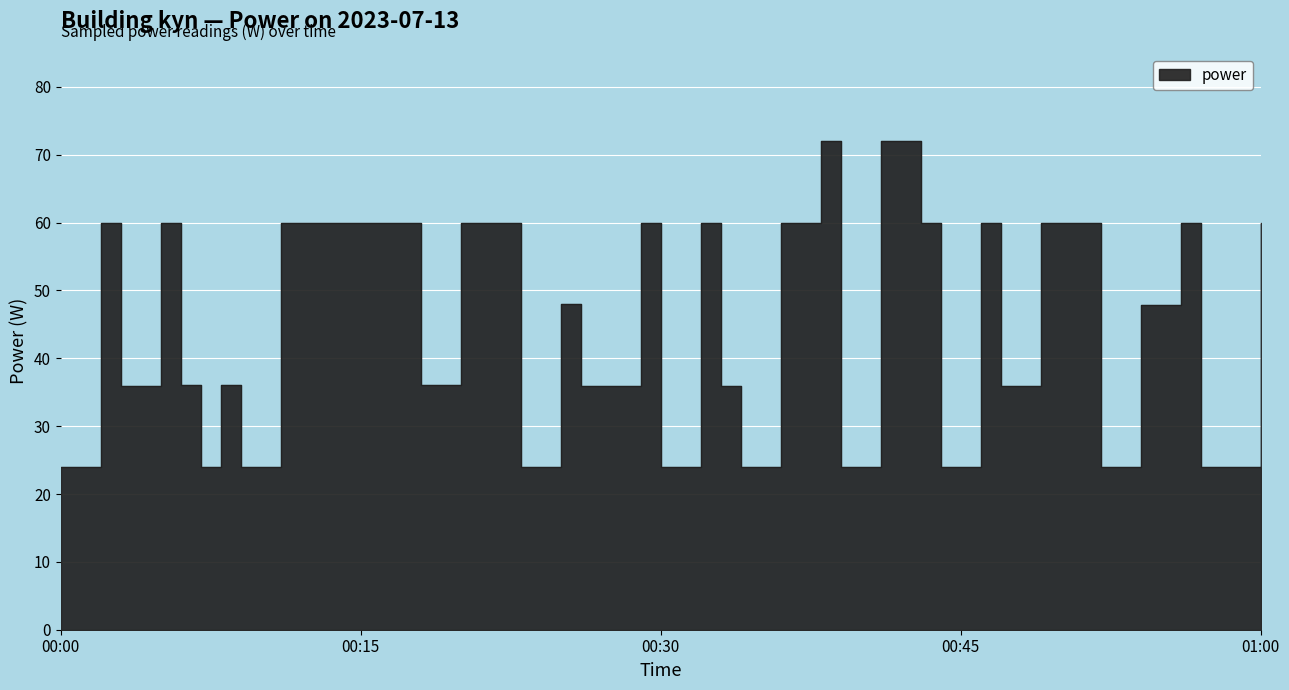

What is the smallest value displayed?

23.9